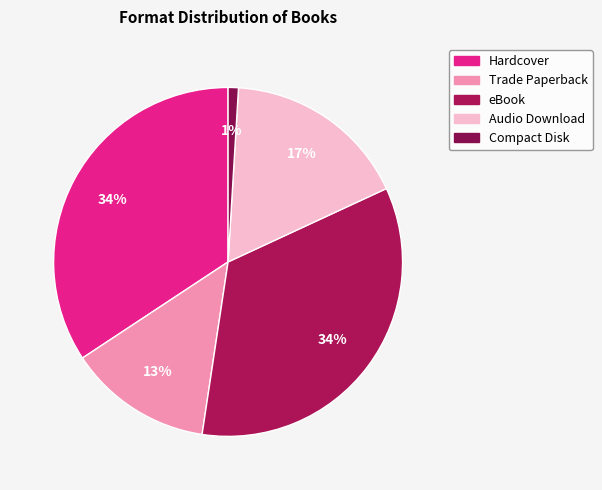

How many slices are in this pie chart?

5